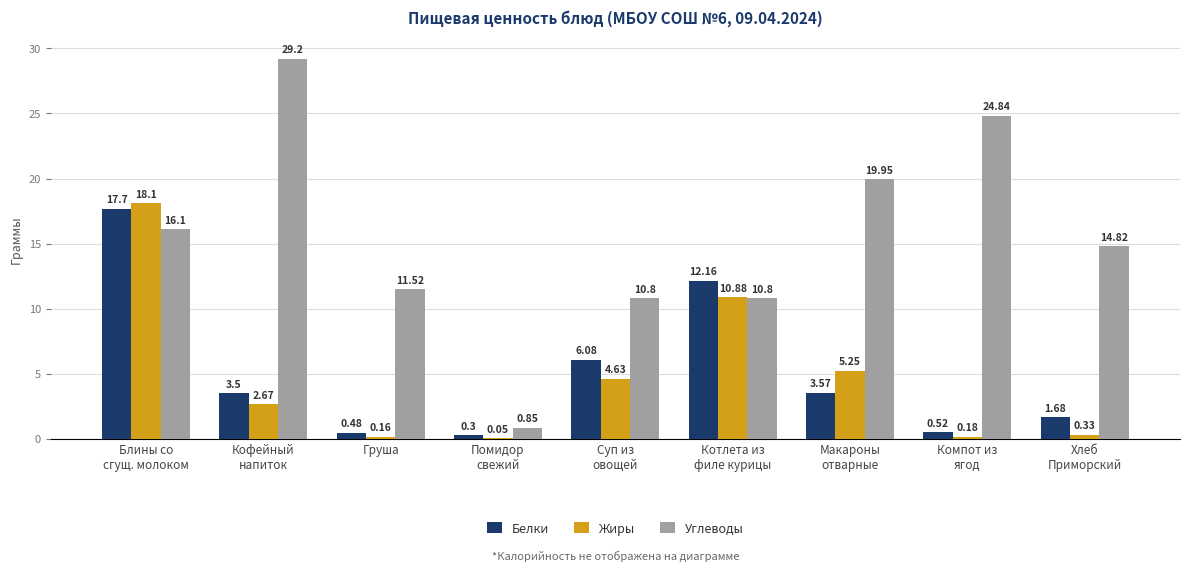

Which series has the largest total across all categories?

Углеводы